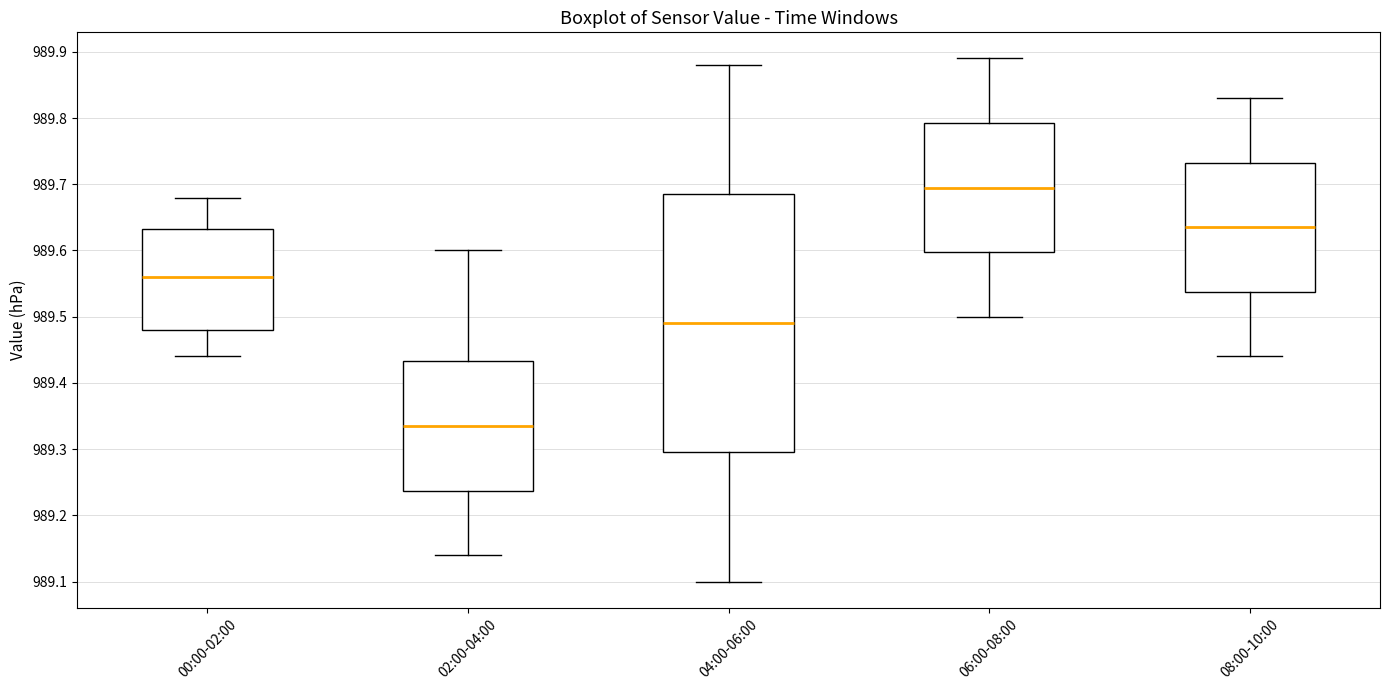

Where does the median line of the box for 06:00-08:00 sit on the y-axis? The values are not printed on the chart, so give them approximately, as read against the axis.

989.70